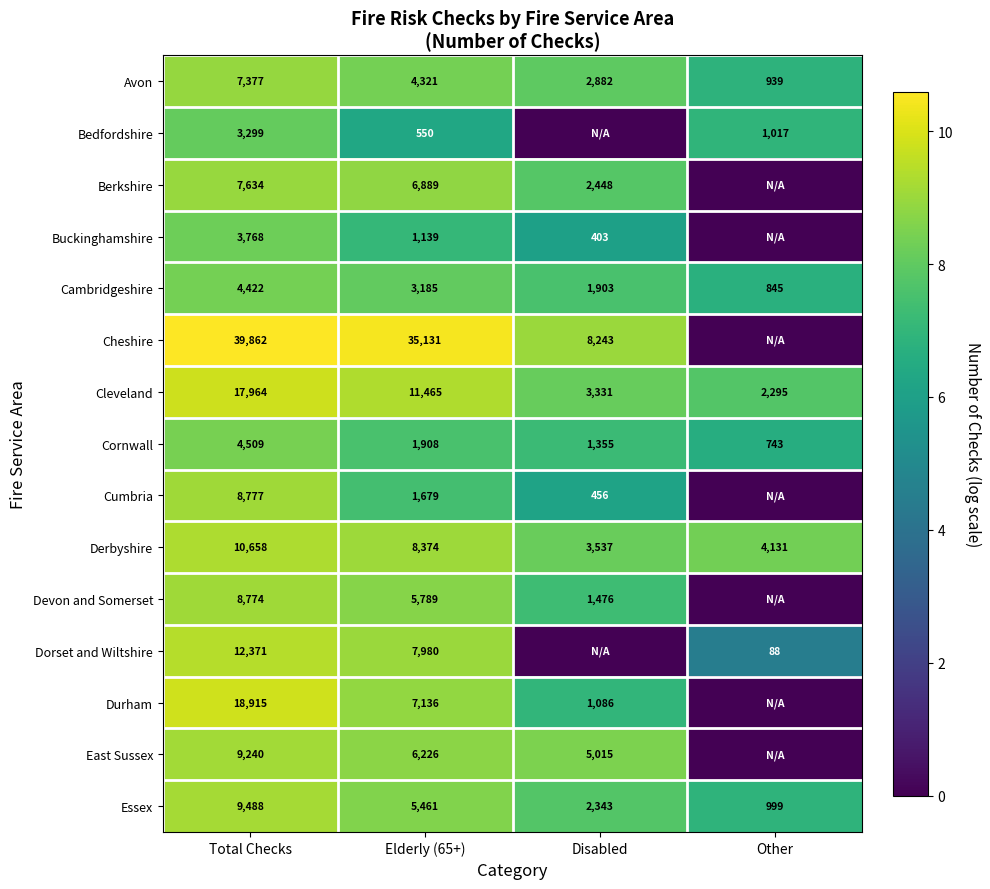

What is the difference between the highest and lowest values at Total Checks?

36563